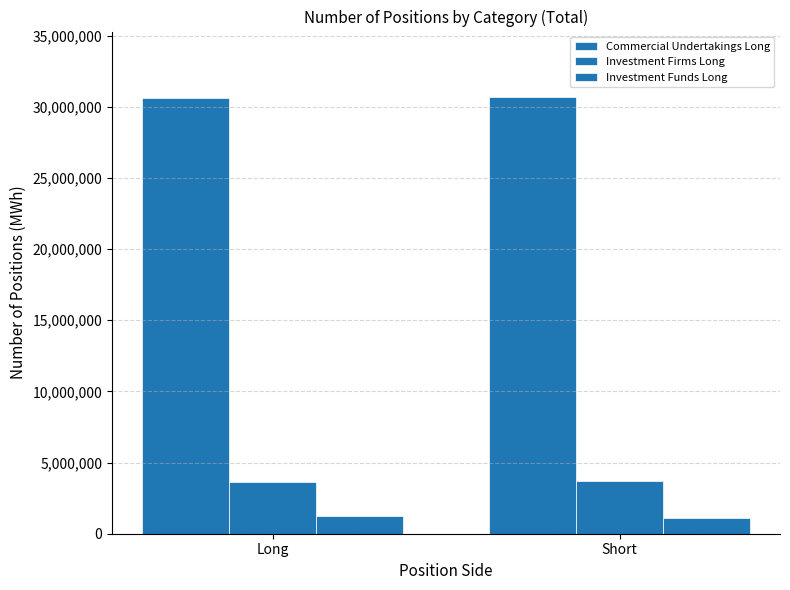

What is the label of the 1st bar from the right?

Short